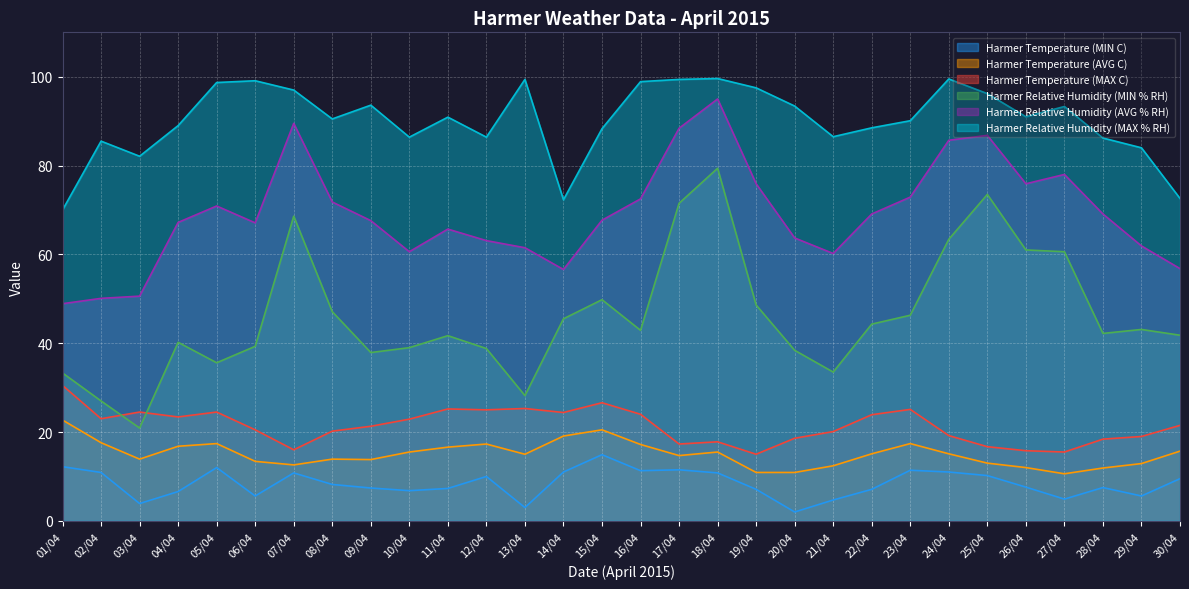

Where is the first local maximum for Harmer Temperature (AVG C)?

05/04